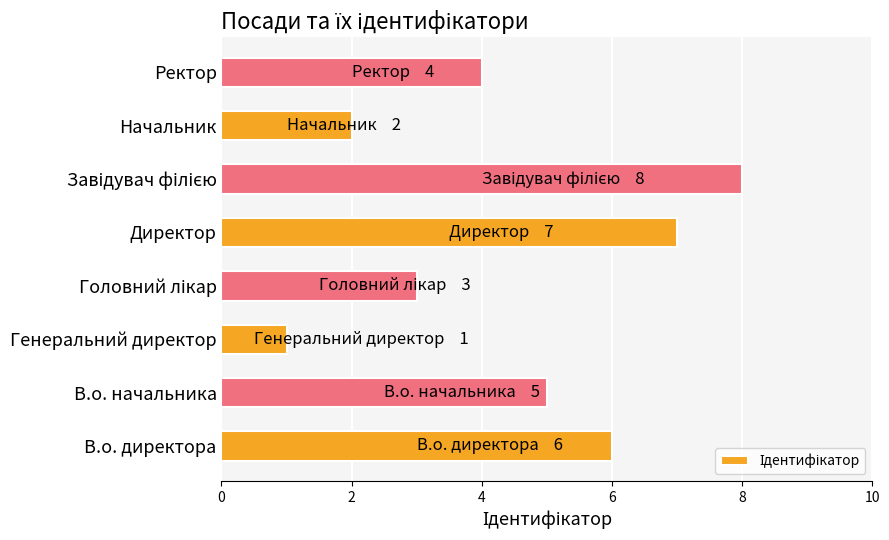

What is the change in value from В.о. начальника to Директор?

+2